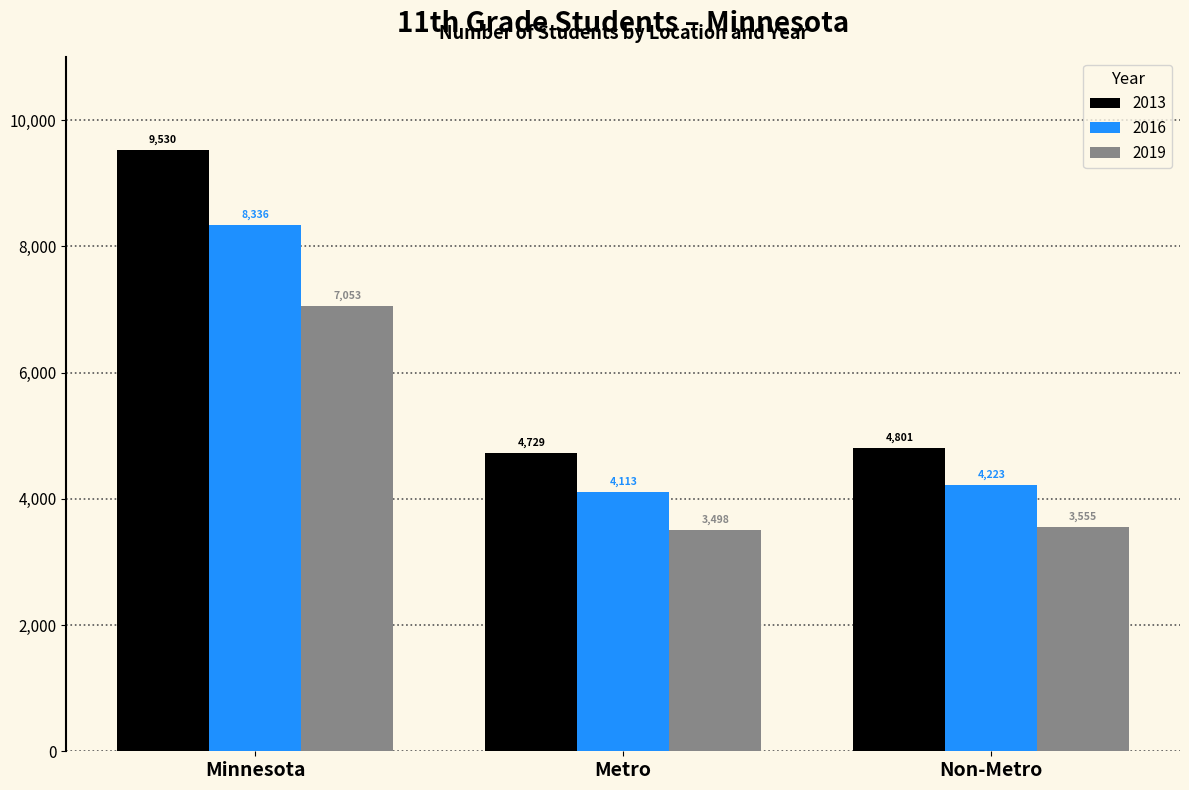

How many series are shown in this chart?

3